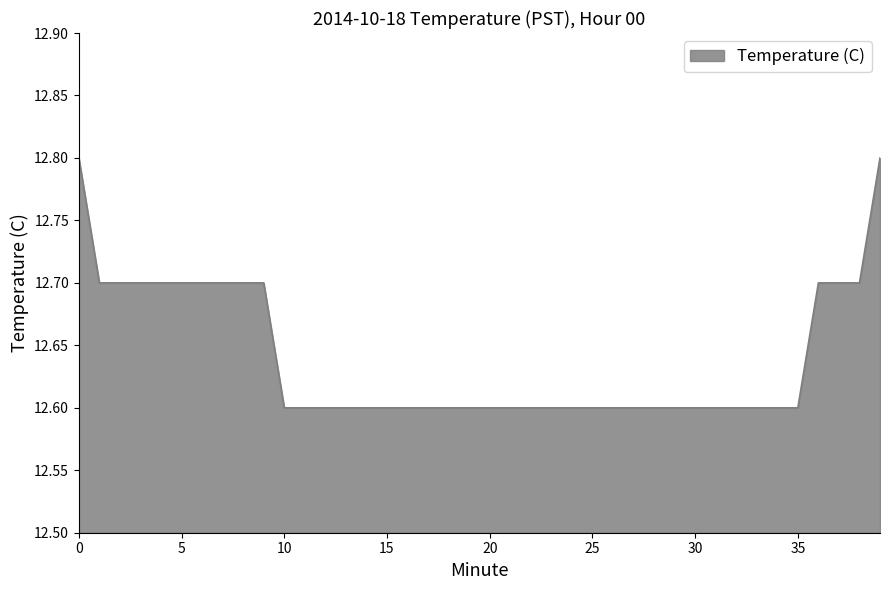

What is the minimum value shown in the chart?

12.6